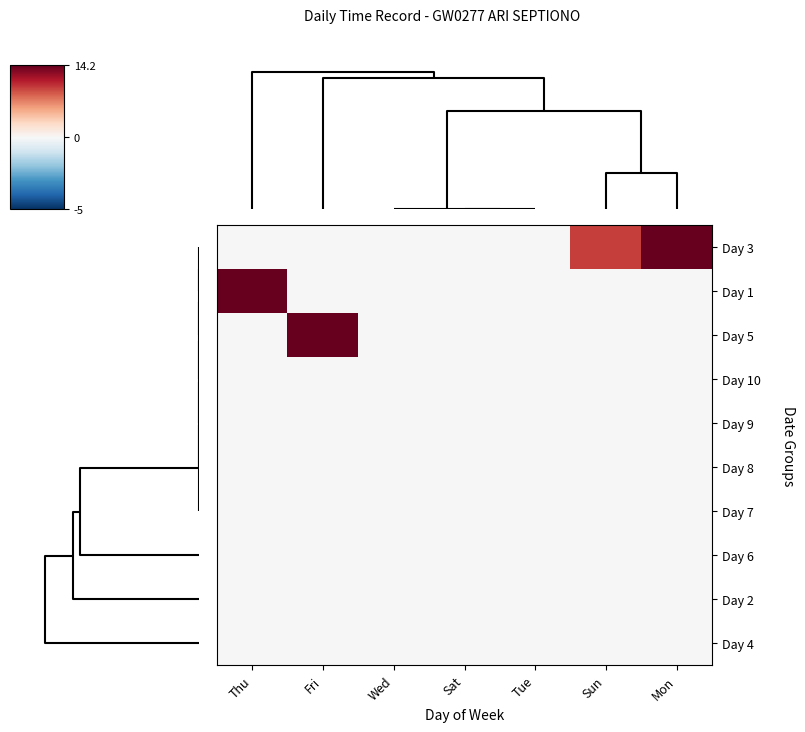

Reading right to left, what are all the values shown in this chart?

Day 3: Mon=14.1	Sun=9.8	Tue=0.0	Sat=0.0	Wed=0.0	Fri=0.0	Thu=0.0
Day 1: Mon=0.0	Sun=0.0	Tue=0.0	Sat=0.0	Wed=0.0	Fri=0.0	Thu=14.2
Day 5: Mon=0.0	Sun=0.0	Tue=0.0	Sat=0.0	Wed=0.0	Fri=14.1	Thu=0.0
Day 10: Mon=0.0	Sun=0.0	Tue=0.0	Sat=0.0	Wed=0.0	Fri=0.0	Thu=0.0
Day 9: Mon=0.0	Sun=0.0	Tue=0.0	Sat=0.0	Wed=0.0	Fri=0.0	Thu=0.0
Day 8: Mon=0.0	Sun=0.0	Tue=0.0	Sat=0.0	Wed=0.0	Fri=0.0	Thu=0.0
Day 7: Mon=0.0	Sun=0.0	Tue=0.0	Sat=0.0	Wed=0.0	Fri=0.0	Thu=0.0
Day 6: Mon=0.0	Sun=0.0	Tue=0.0	Sat=0.0	Wed=0.0	Fri=0.0	Thu=0.0
Day 2: Mon=0.0	Sun=0.0	Tue=0.0	Sat=0.0	Wed=0.0	Fri=0.0	Thu=0.0
Day 4: Mon=0.0	Sun=0.0	Tue=0.0	Sat=0.0	Wed=0.0	Fri=0.0	Thu=0.0